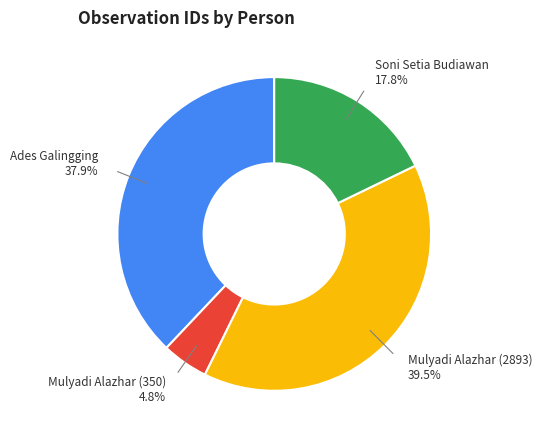

Is there a majority slice in this chart?

No